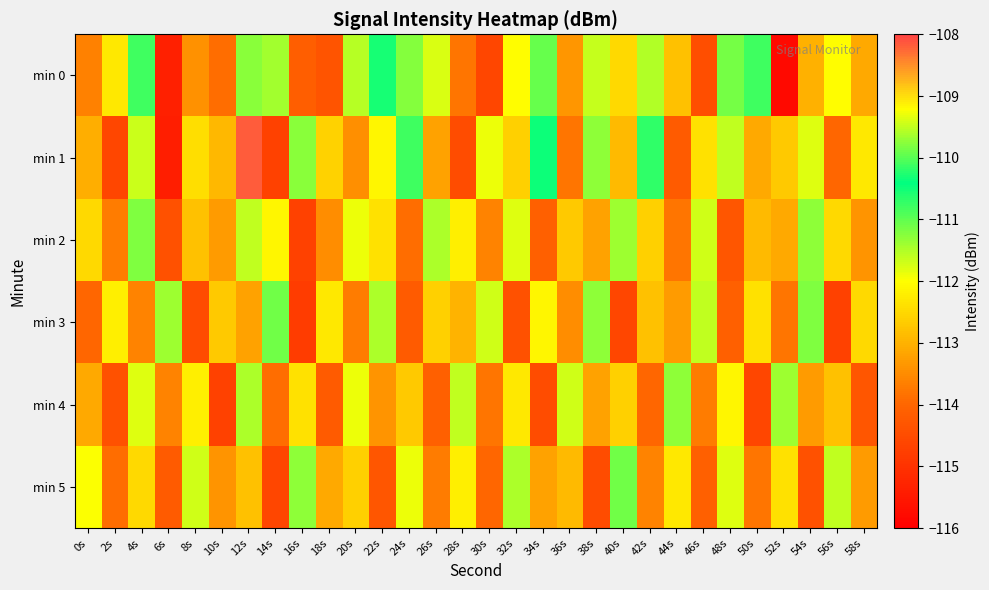

Reading left to right, extract all data points from this chart.

min 0: 0s=-113.7	2s=-112.3	4s=-110.1	6s=-115.4	8s=-113.4	10s=-113.9	12s=-111.3	14s=-111.4	16s=-114.1	18s=-114.3	20s=-111.6	22s=-110.5	24s=-111.2	26s=-111.8	28s=-113.8	30s=-114.6	32s=-112.0	34s=-111.0	36s=-113.4	38s=-111.6	40s=-112.5	42s=-111.5	44s=-112.8	46s=-114.5	48s=-111.1	50s=-110.8	52s=-115.8	54s=-113.0	56s=-112.0	58s=-113.1
min 1: 0s=-113.1	2s=-114.6	4s=-111.7	6s=-115.4	8s=-112.4	10s=-112.9	12s=-108.2	14s=-114.7	16s=-111.3	18s=-112.6	20s=-113.5	22s=-112.1	24s=-110.8	26s=-113.2	28s=-114.5	30s=-111.9	32s=-112.6	34s=-110.5	36s=-113.8	38s=-111.3	40s=-112.9	42s=-110.7	44s=-114.2	46s=-112.4	48s=-111.6	50s=-113.1	52s=-112.7	54s=-111.8	56s=-114.0	58s=-112.3
min 2: 0s=-112.5	2s=-113.7	4s=-111.2	6s=-114.4	8s=-112.8	10s=-113.3	12s=-111.6	14s=-112.1	16s=-114.7	18s=-113.5	20s=-111.9	22s=-112.4	24s=-113.9	26s=-111.5	28s=-112.2	30s=-113.6	32s=-111.8	34s=-114.1	36s=-112.7	38s=-113.2	40s=-111.4	42s=-112.6	44s=-113.8	46s=-111.7	48s=-114.3	50s=-112.9	52s=-113.1	54s=-111.3	56s=-112.5	58s=-113.4
min 3: 0s=-114.0	2s=-112.2	4s=-113.6	6s=-111.4	8s=-114.5	10s=-112.7	12s=-113.2	14s=-111.1	16s=-114.8	18s=-112.3	20s=-113.7	22s=-111.5	24s=-114.2	26s=-112.6	28s=-113.0	30s=-111.7	32s=-114.4	34s=-112.1	36s=-113.5	38s=-111.3	40s=-114.6	42s=-112.8	44s=-113.3	46s=-111.6	48s=-114.1	50s=-112.4	52s=-113.8	54s=-111.2	56s=-114.7	58s=-112.5
min 4: 0s=-113.1	2s=-114.4	4s=-111.8	6s=-113.6	8s=-112.2	10s=-114.7	12s=-111.5	14s=-113.9	16s=-112.4	18s=-114.2	20s=-111.9	22s=-113.4	24s=-112.7	26s=-114.1	28s=-111.6	30s=-113.8	32s=-112.3	34s=-114.5	36s=-111.7	38s=-113.2	40s=-112.6	42s=-114.0	44s=-111.3	46s=-113.7	48s=-112.1	50s=-114.6	52s=-111.4	54s=-113.3	56s=-112.8	58s=-114.3
min 5: 0s=-112.0	2s=-113.9	4s=-112.5	6s=-114.2	8s=-111.7	10s=-113.4	12s=-112.8	14s=-114.6	16s=-111.3	18s=-113.1	20s=-112.6	22s=-114.3	24s=-111.9	26s=-113.7	28s=-112.2	30s=-114.0	32s=-111.5	34s=-113.2	36s=-112.9	38s=-114.5	40s=-111.1	42s=-113.6	44s=-112.3	46s=-114.1	48s=-111.8	50s=-113.8	52s=-112.4	54s=-114.4	56s=-111.6	58s=-113.3